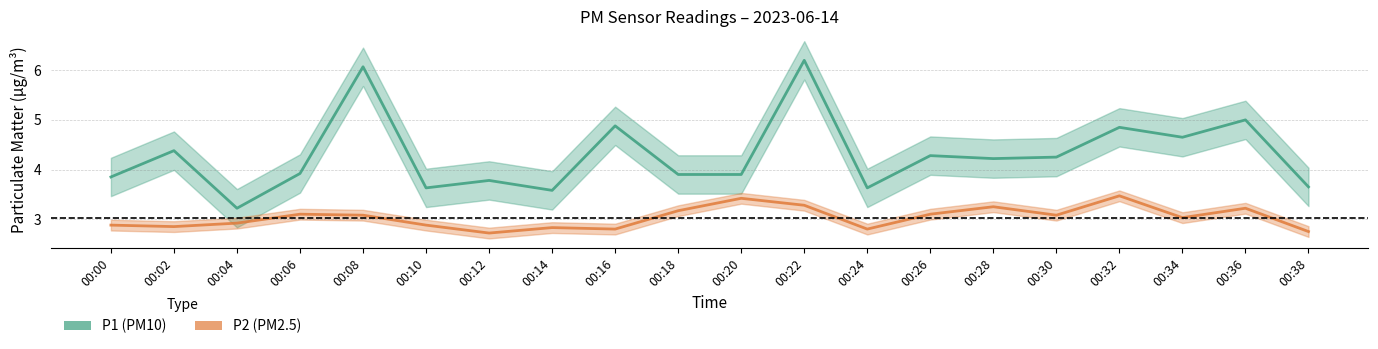

Rank the series at 00:10 from highest to lowest value.

P1, P2